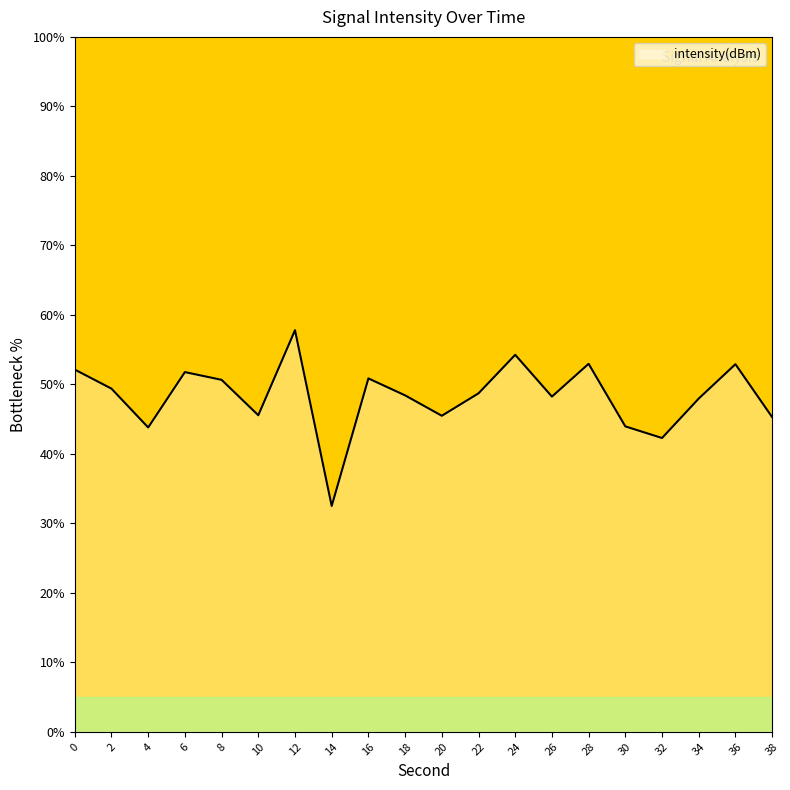

What is the difference between the values at 32 and 12?

15.5